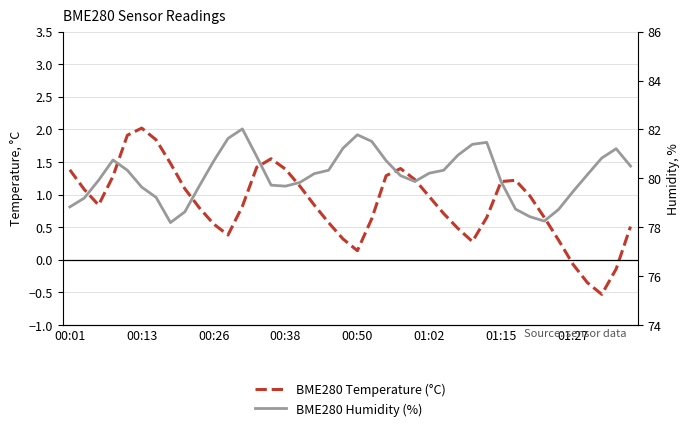

Reading left to right, what are all the values shown in this chart?

BME280 Temperature (°C): 1.4	1.1	0.8	1.3	1.9	2.0	1.8	1.5	1.1	0.8	0.6	0.4	0.8	1.4	1.6	1.4	1.1	0.8	0.6	0.3	0.1	0.6	1.3	1.4	1.2	1.0	0.7	0.5	0.3	0.7	1.2	1.2	1.0	0.7	0.3	-0.1	-0.3	-0.5	-0.1	0.5
BME280 Humidity (%): 78.8	79.2	79.9	80.8	80.3	79.6	79.2	78.2	78.6	79.7	80.7	81.6	82.0	80.9	79.7	79.7	79.8	80.2	80.3	81.2	81.8	81.5	80.7	80.1	79.9	80.2	80.3	81.0	81.4	81.5	79.9	78.7	78.4	78.2	78.7	79.5	80.2	80.8	81.2	80.5